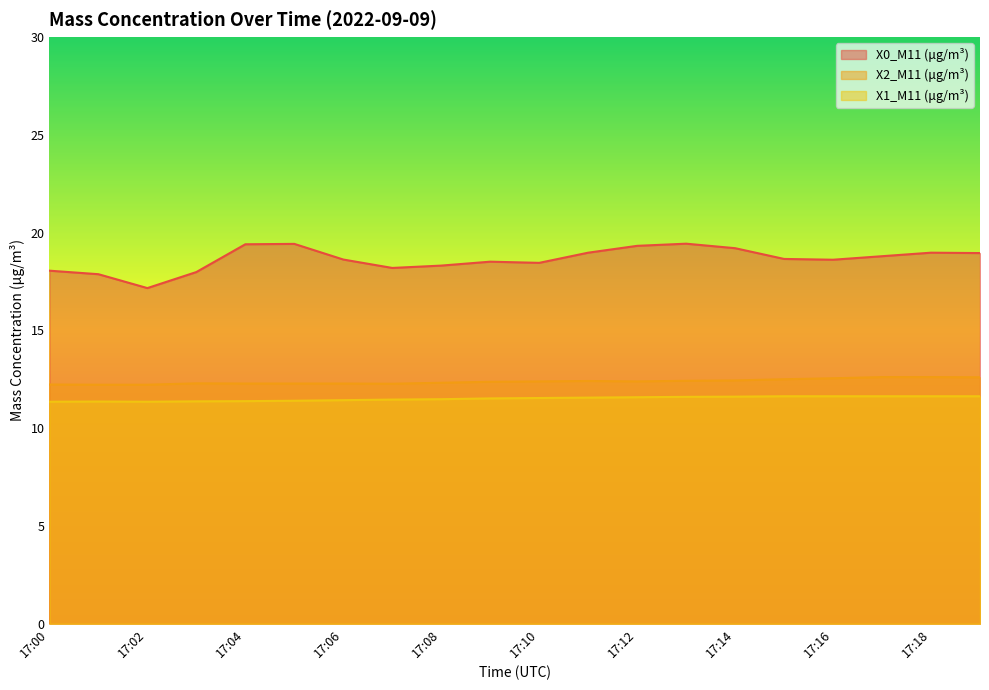

Count the number of categories in the chart.

20